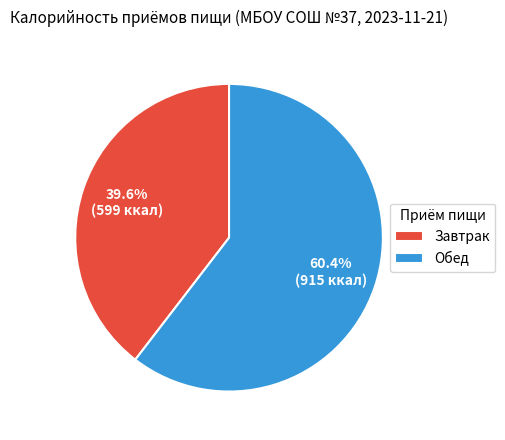

To the nearest percent, what percentage of the pie is Завтрак?

40%